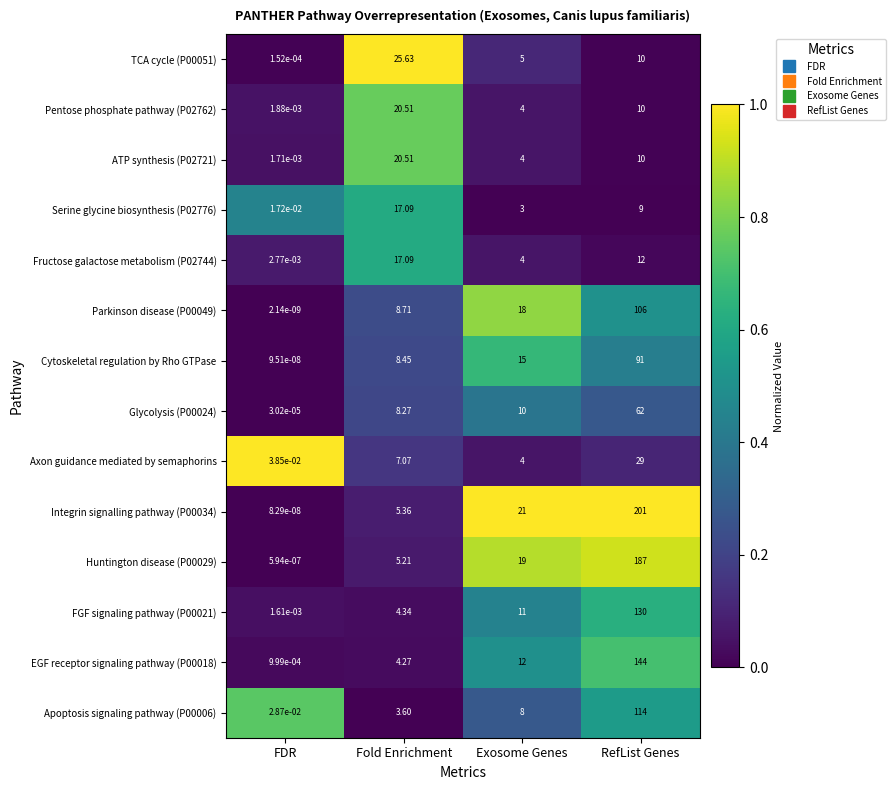

Is the value of ATP synthesis (P02721) at Fold Enrichment greater than the value of Glycolysis (P00024) at Exosome Genes?

Yes